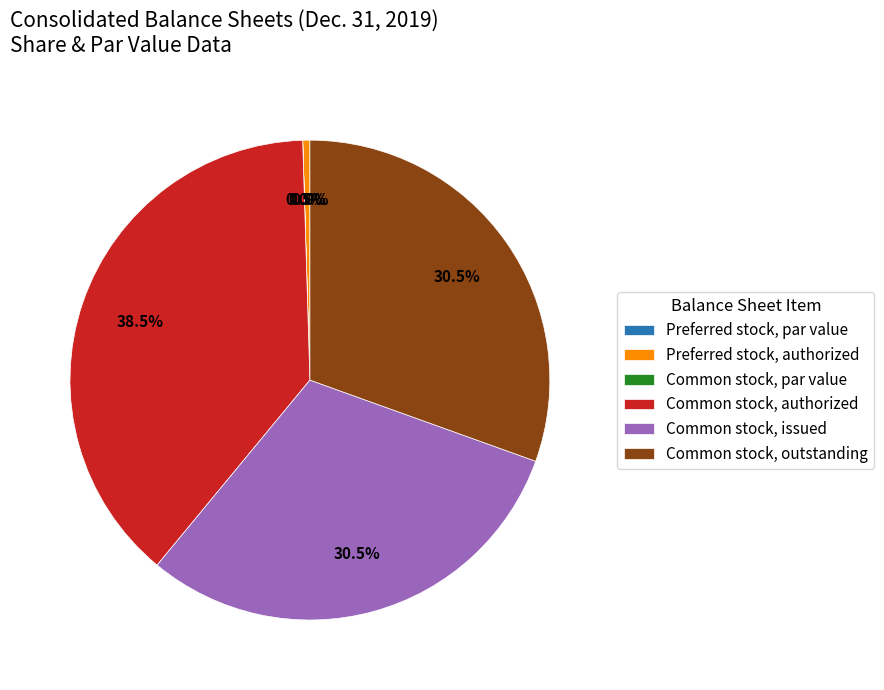

What portion of the pie excludes Preferred stock, authorized?

99.5%